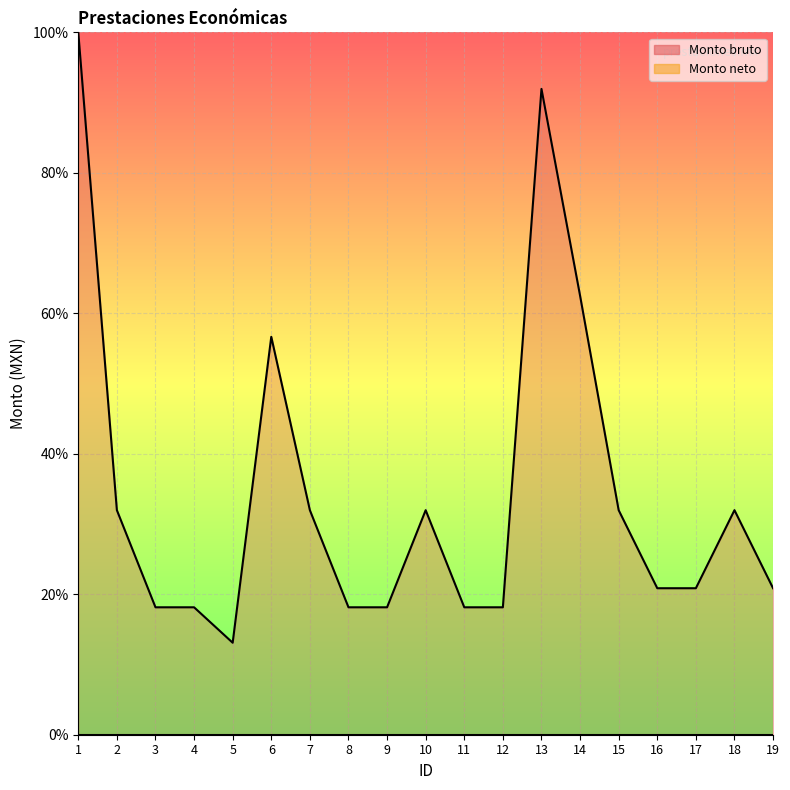

Reading right to left, list all the values displayed in this chart.

19=20.9	18=32.0	17=20.9	16=20.9	15=32.0	14=62.5	13=91.9	12=18.1	11=18.1	10=32.0	9=18.1	8=18.1	7=32.0	6=56.7	5=13.1	4=18.1	3=18.1	2=32.0	1=100.0